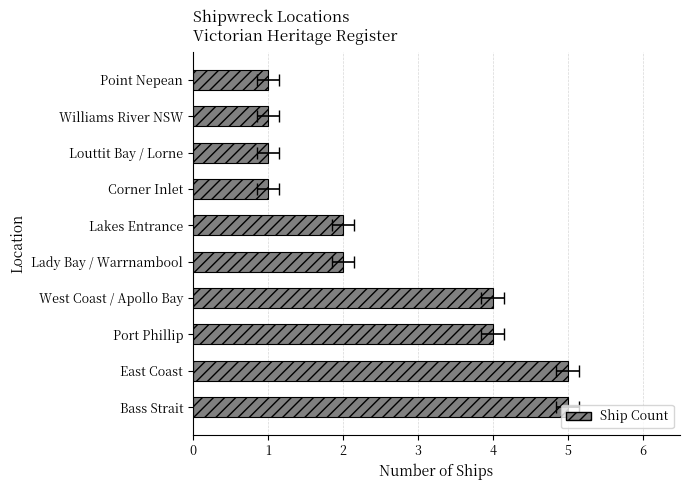

Rank the categories by value from lowest to highest.

Corner Inlet, Louttit Bay / Lorne, Williams River NSW, Point Nepean, Lady Bay / Warrnambool, Lakes Entrance, Port Phillip, West Coast / Apollo Bay, Bass Strait, East Coast